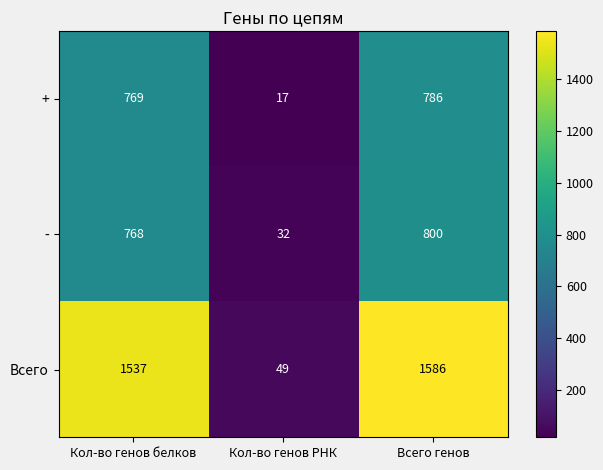

Reading left to right, extract all data points from this chart.

+: 769	17	786
-: 768	32	800
Всего: 1537	49	1586